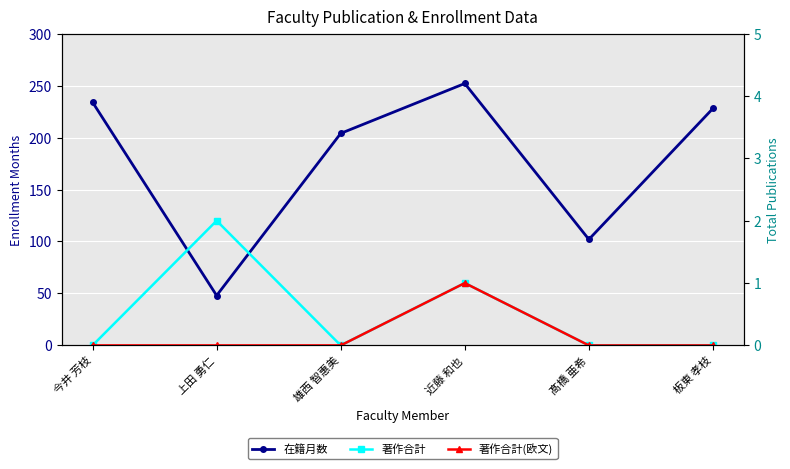

What is the difference between the second highest and second lowest values in the 著作合計 series?

1